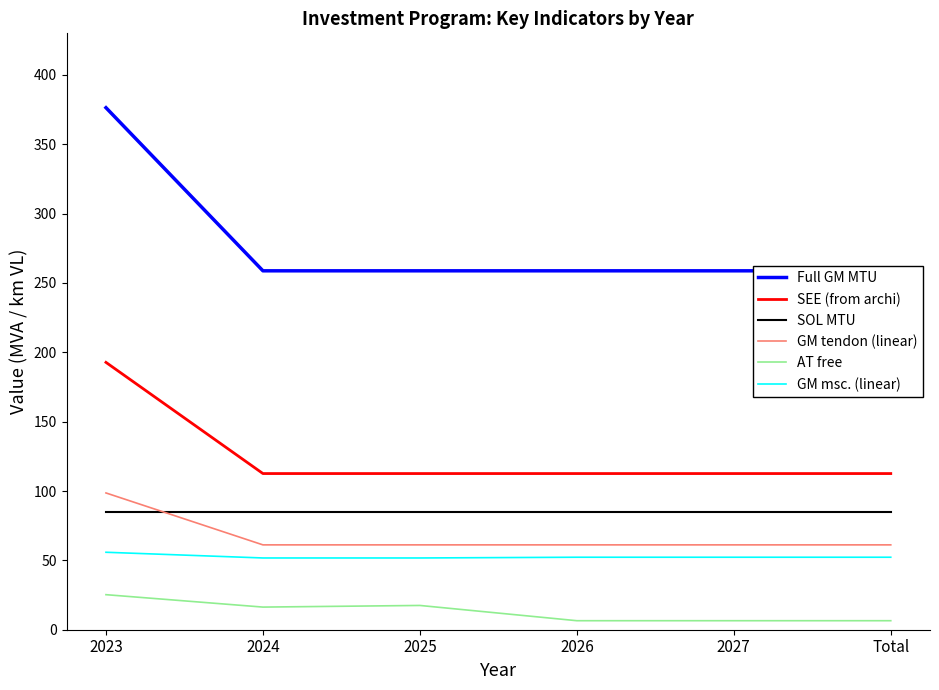

What are all the series names shown in the legend?

Full GM MTU, SEE (from archi), SOL MTU, GM tendon (linear), AT free, GM msc. (linear)